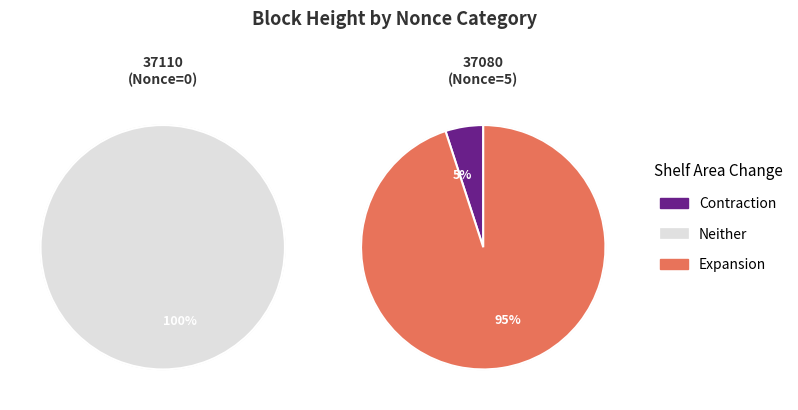

Rank the series at 37110 from highest to lowest value.

Neither, Contraction, Expansion